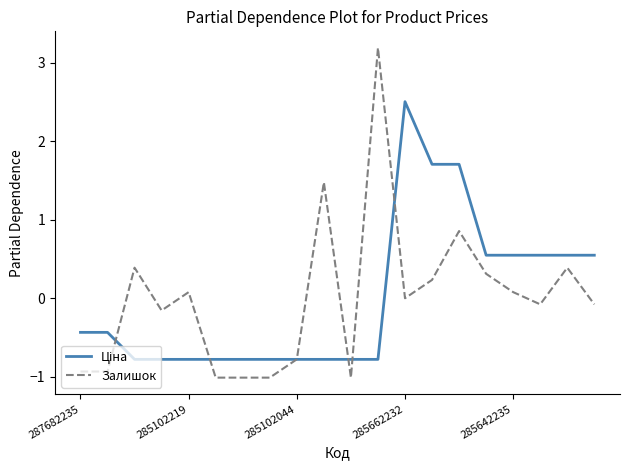

Which series has the widest spread of values?

Залишок